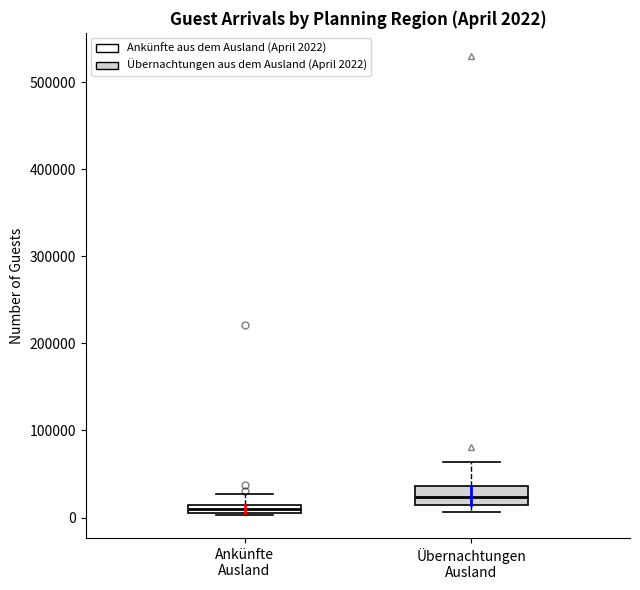

Which box is the tallest, from its lower edge to its upper edge?

Übernachtungen Ausland